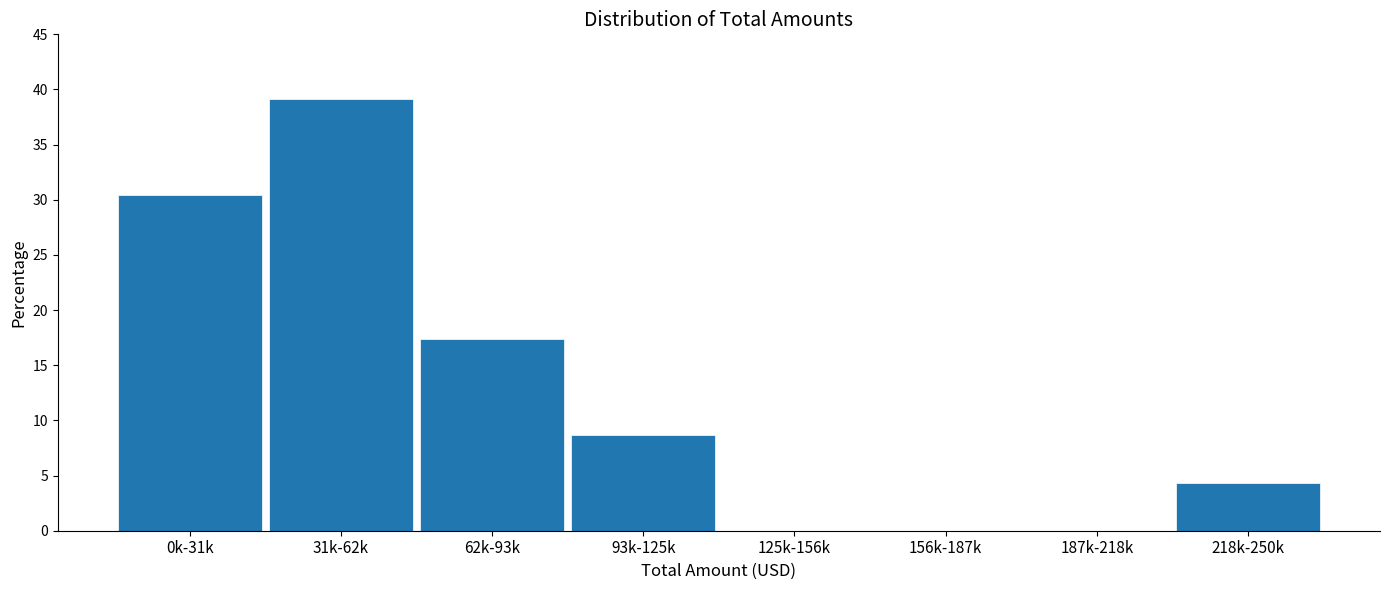

Reading left to right, what are all the values shown in this chart?

0k-31k=30.4	31k-62k=39.1	62k-93k=17.4	93k-125k=8.7	125k-156k=0.0	156k-187k=0.0	187k-218k=0.0	218k-250k=4.3